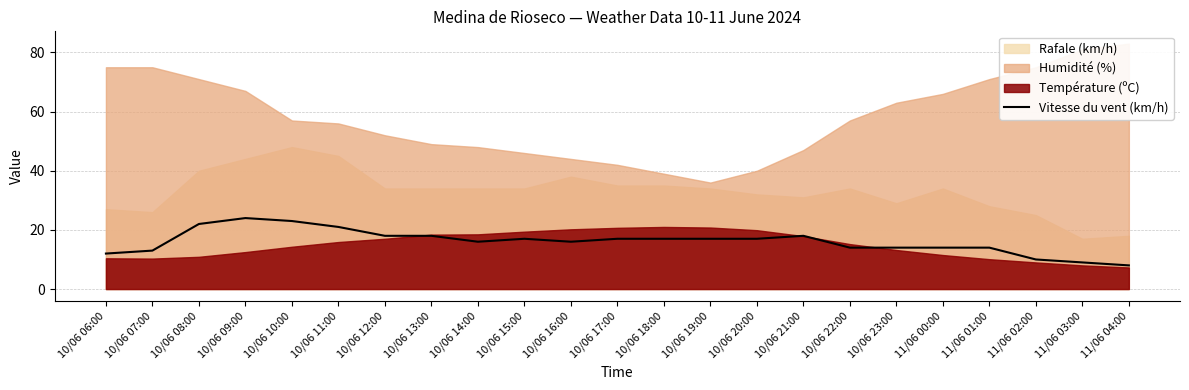

At which category does the data reach its first local valley?

10/06 14:00